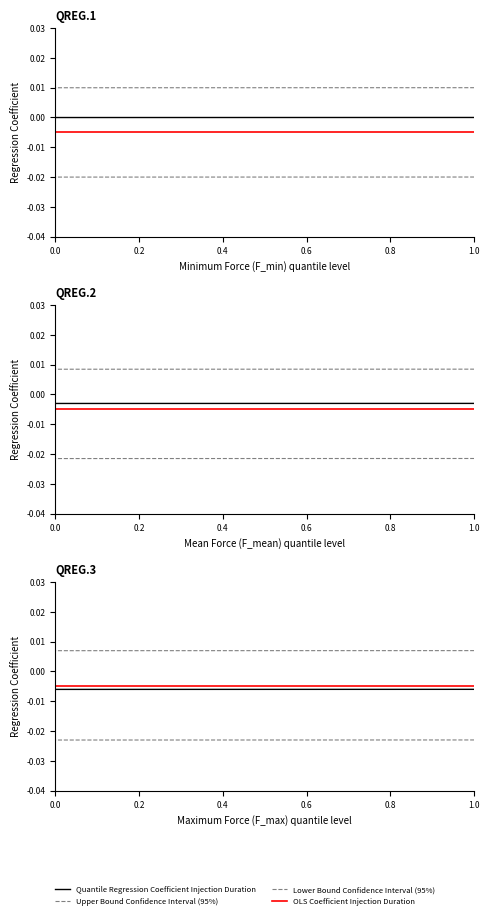

Rank the series by their maximum value, from lowest to highest.

Lower Bound Confidence Interval (95%), Quantile Regression Coefficient Injection Duration, OLS Coefficient Injection Duration, Upper Bound Confidence Interval (95%)